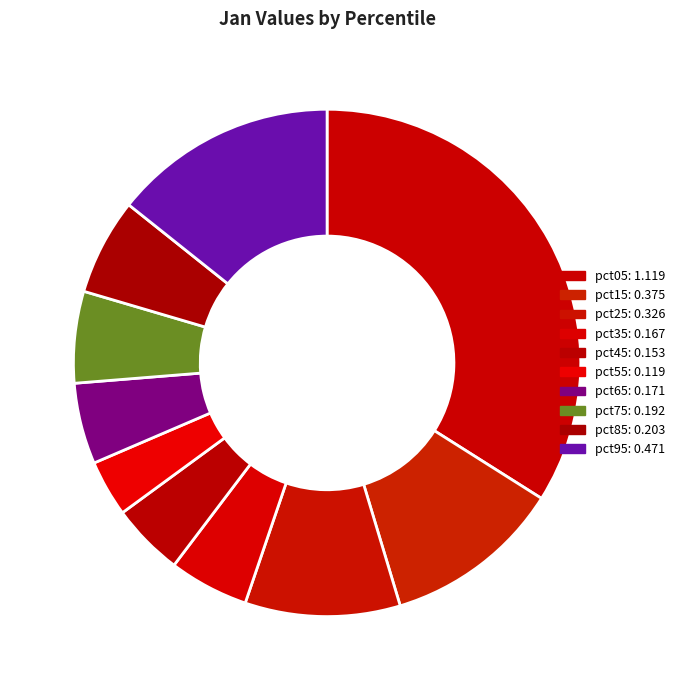

Which slice is the smallest?

pct55